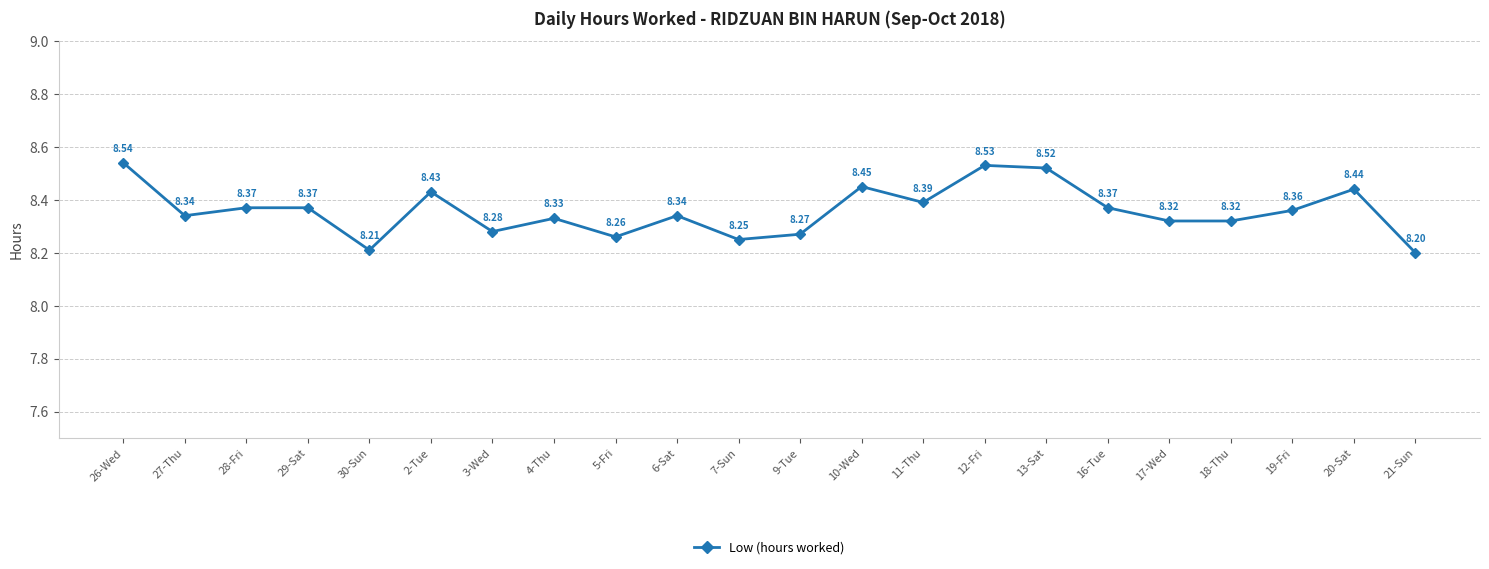

What is the label of the 16th point from the left?

13-Sat